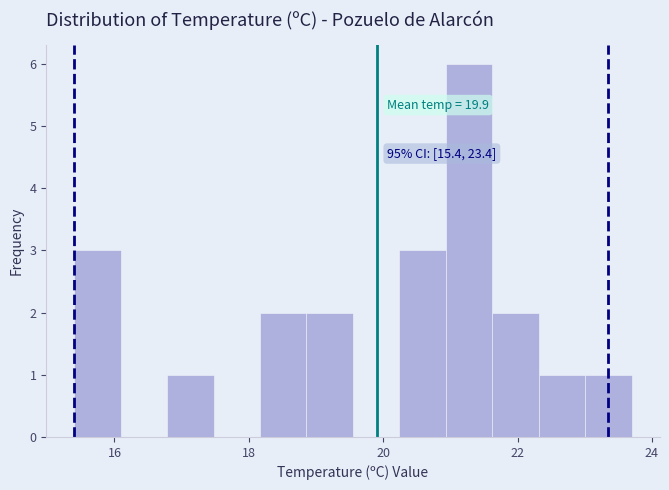

Around what value on the x-axis is the tallest bar? Give the approximate position of its centre, as read against the axis.

21.2